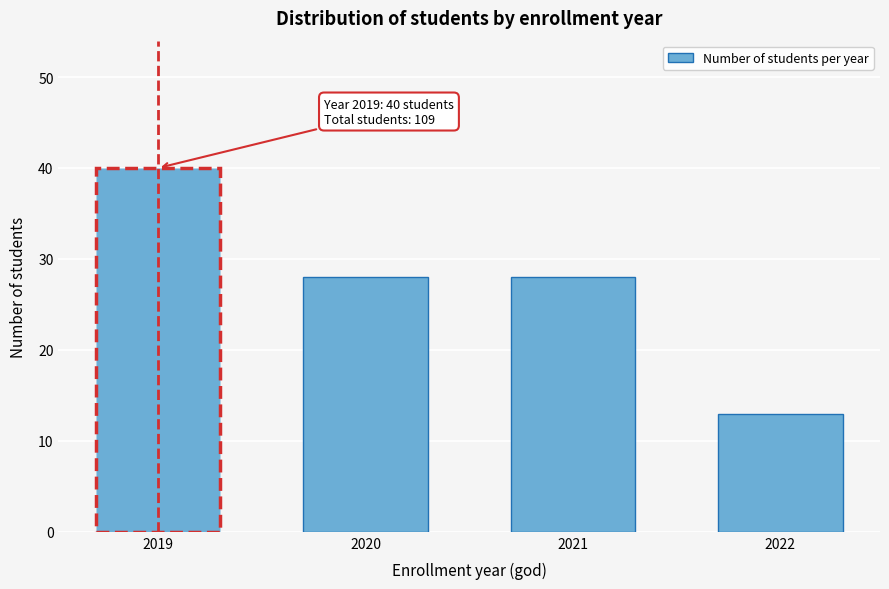

Reading right to left, what are all the values shown in this chart?

2022=13	2021=28	2020=28	2019=40